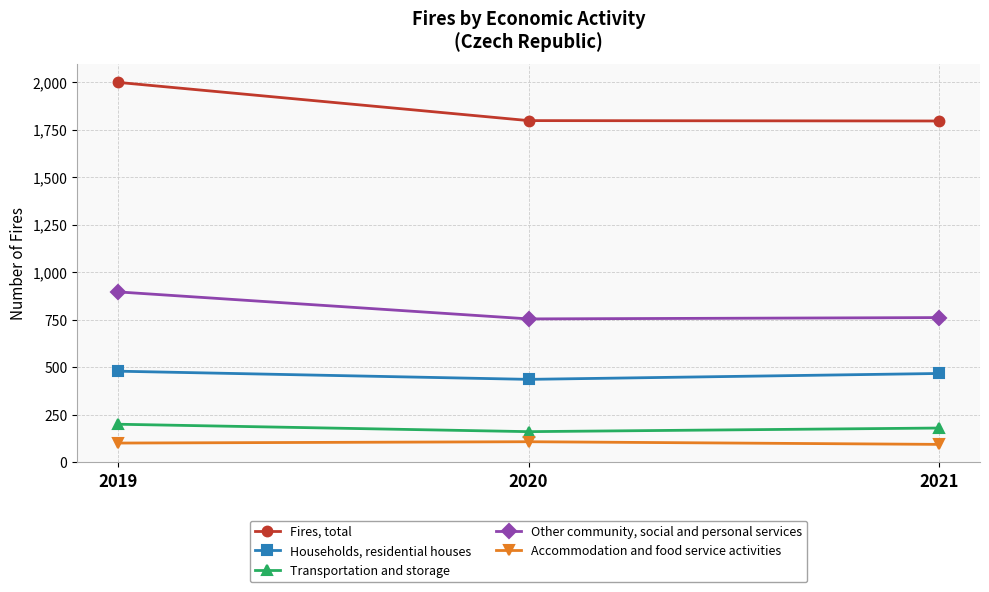

What are all the series names shown in the legend?

Fires, total, Households, residential houses, Transportation and storage, Other community, social and personal services, Accommodation and food service activities